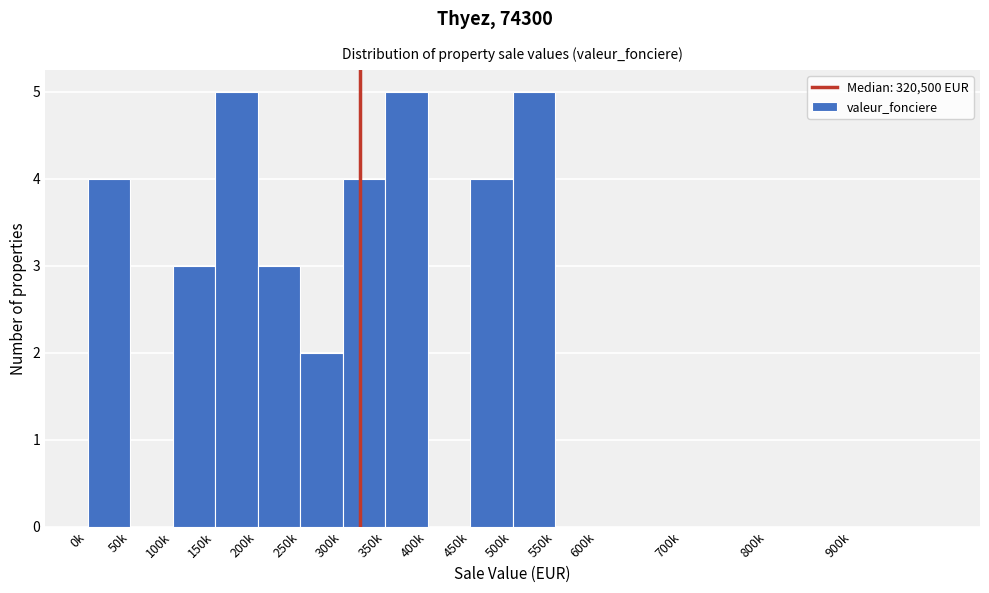

Reading left to right, extract all data points from this chart.

0k=4	50k=0	100k=3	150k=5	200k=3	250k=2	300k=4	350k=5	400k=0	450k=4	500k=5	550k=0	600k=0	700k=0	800k=0	900k=0